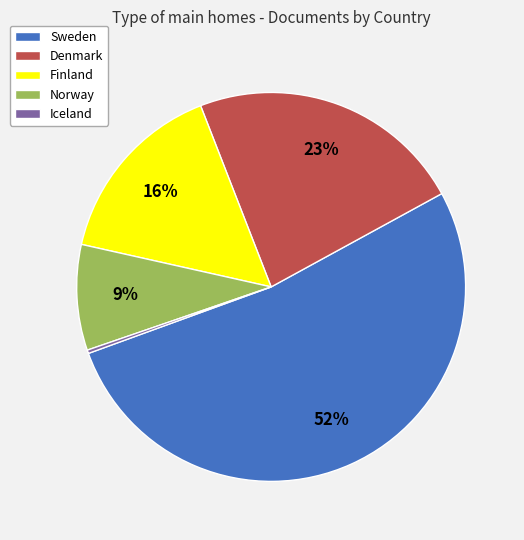

True or false: Sweden accounts for 52% of the total.

True